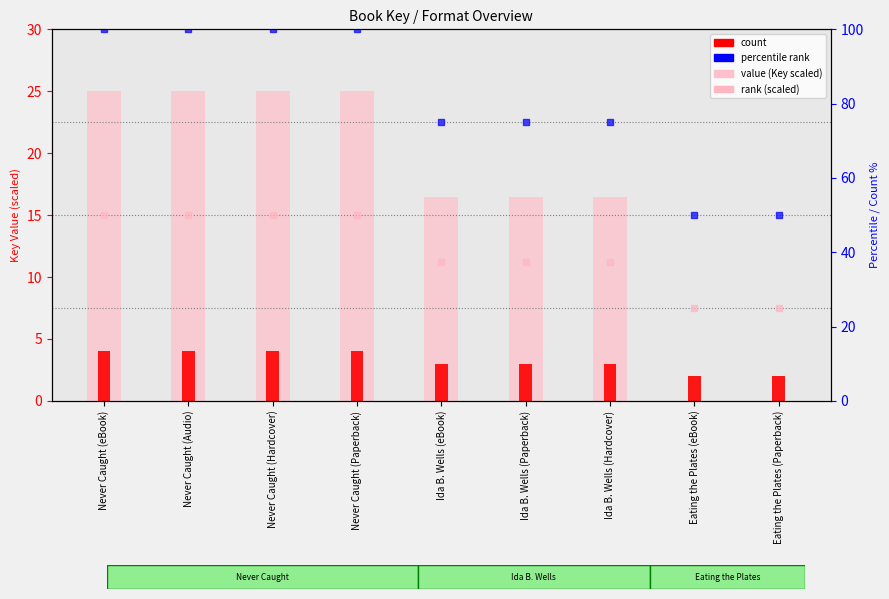

Is the value of count at Ida B. Wells (Paperback) greater than the value of rank (scaled) at Ida B. Wells (Paperback)?

No